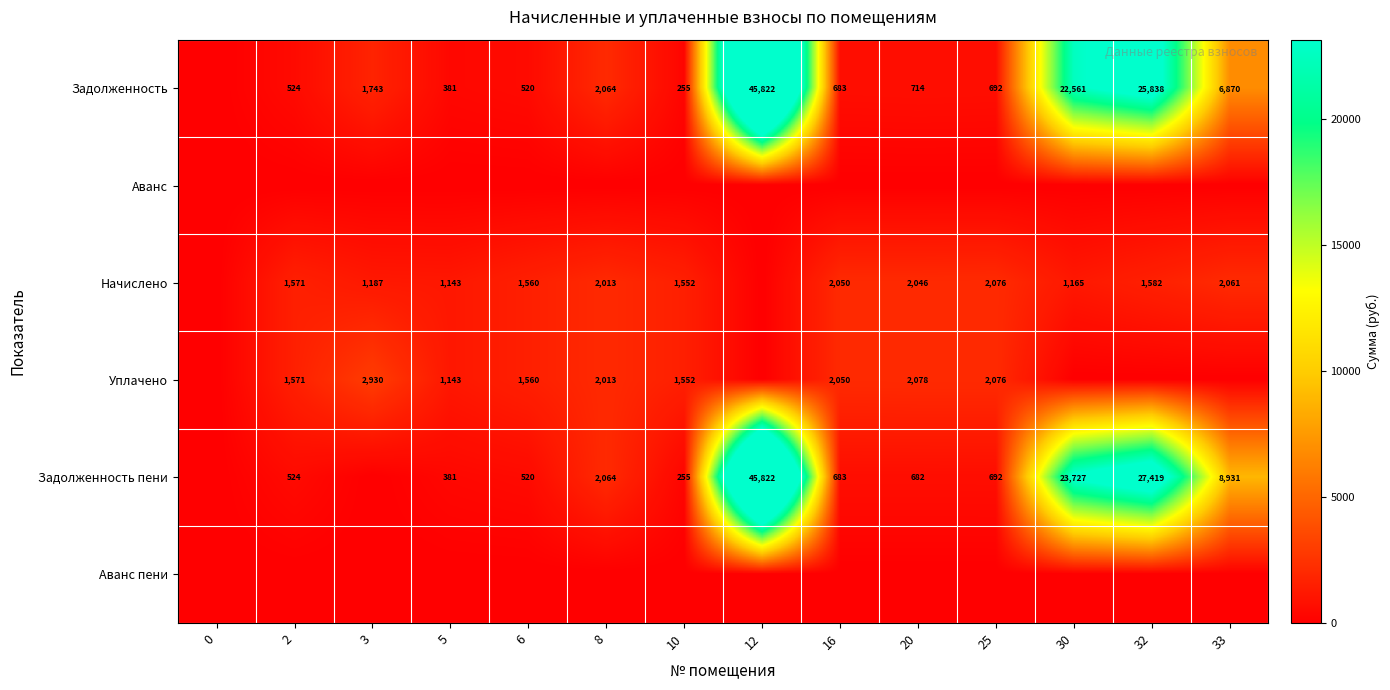

True or false: Начислено has a value of 1560 at 6.

True